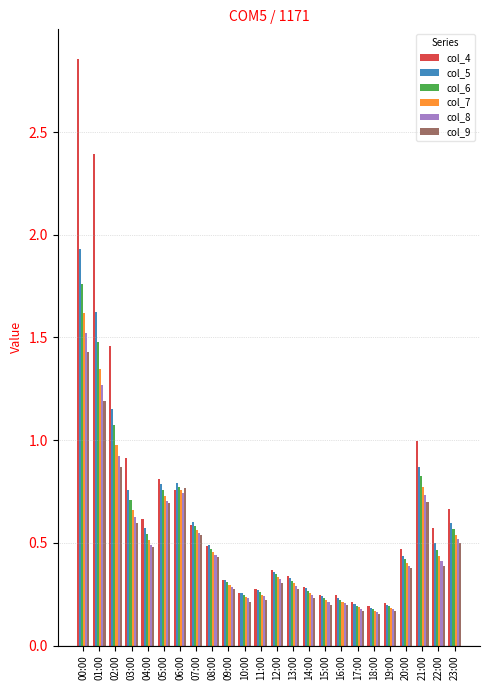

What are all the series names shown in the legend?

col_4, col_5, col_6, col_7, col_8, col_9